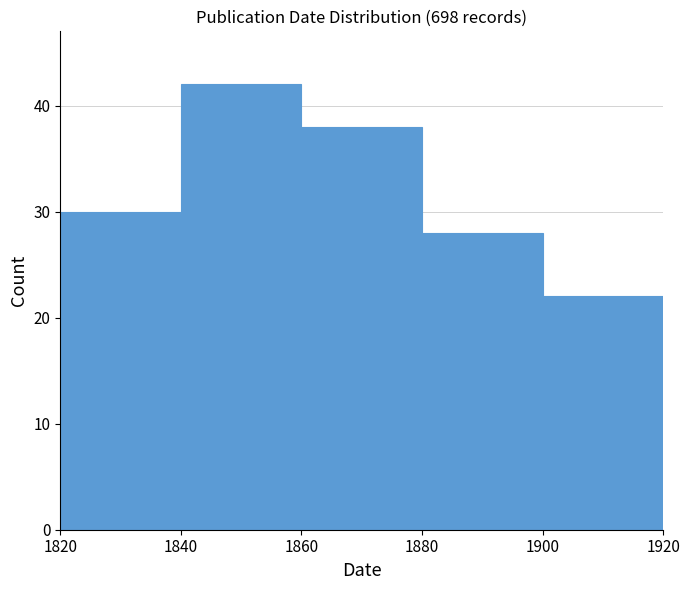

Reading left to right, list every bar in this chart as the range it spans on the x-axis followed by its height. The values are not printed on the chart, so give them approximately, as read against the axis.

1820 to 1840: 30
1840 to 1860: 42
1860 to 1880: 38
1880 to 1900: 28
1900 to 1920: 22